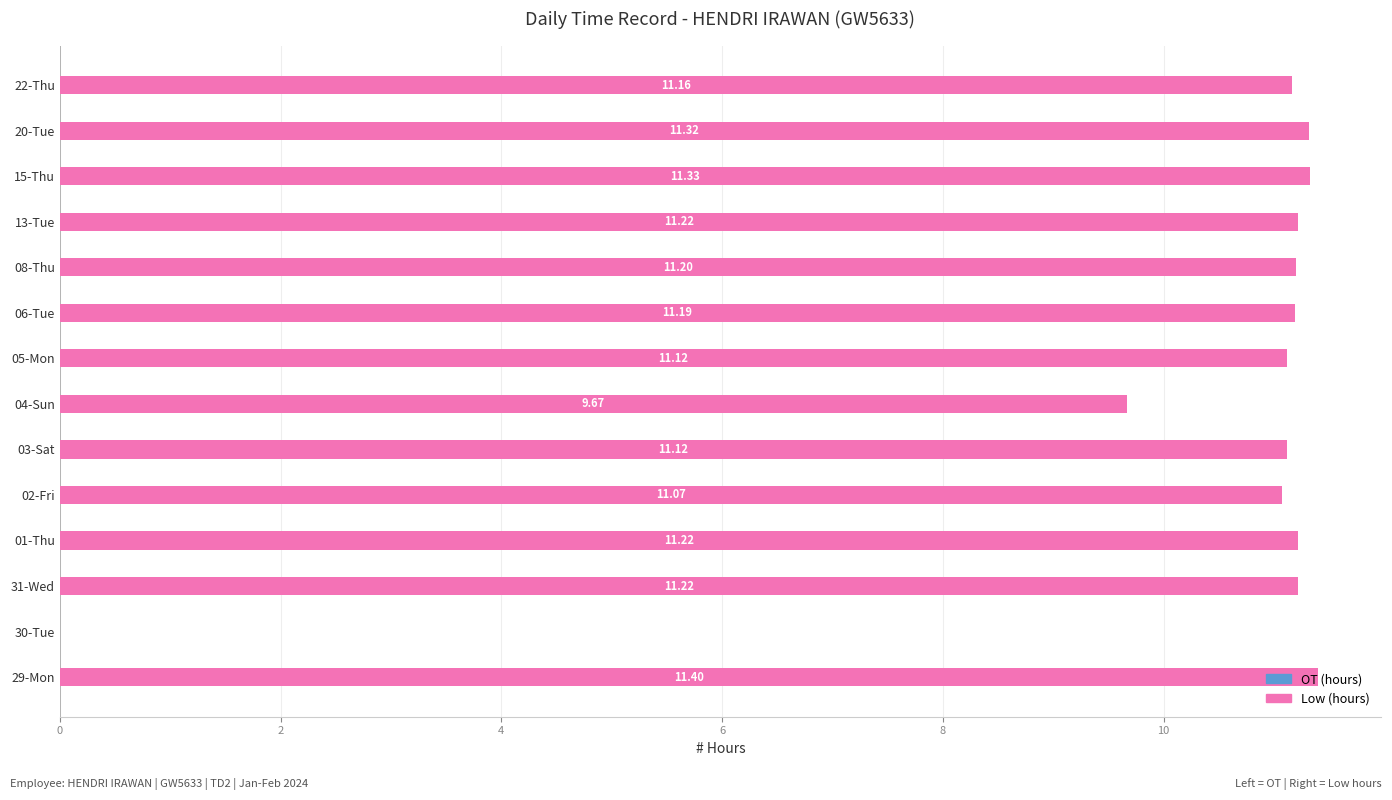

What is the ratio of the value at 20-Tue to the value at 03-Sat?

1.0